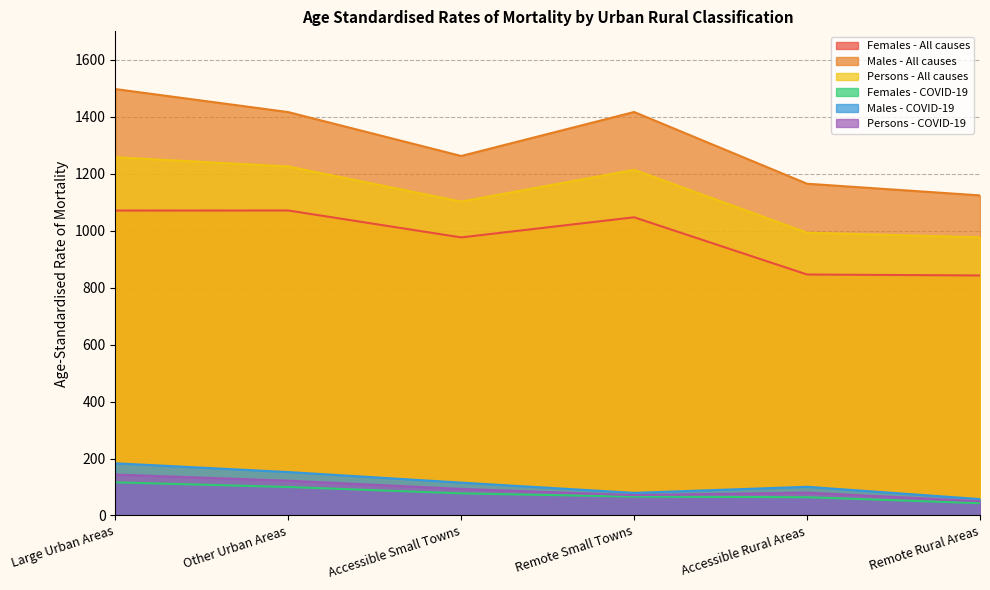

How many values in the Males - COVID-19 series exceed 115?

3